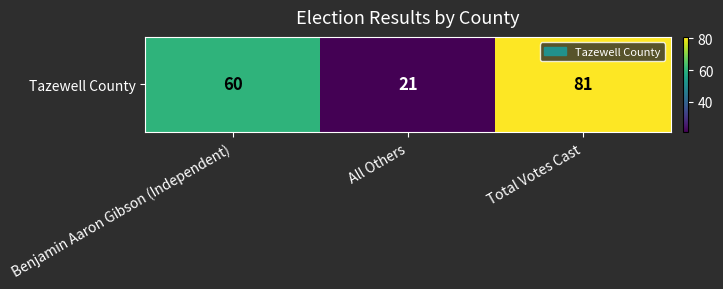

Is it true that the value at Total Votes Cast is 33?

False